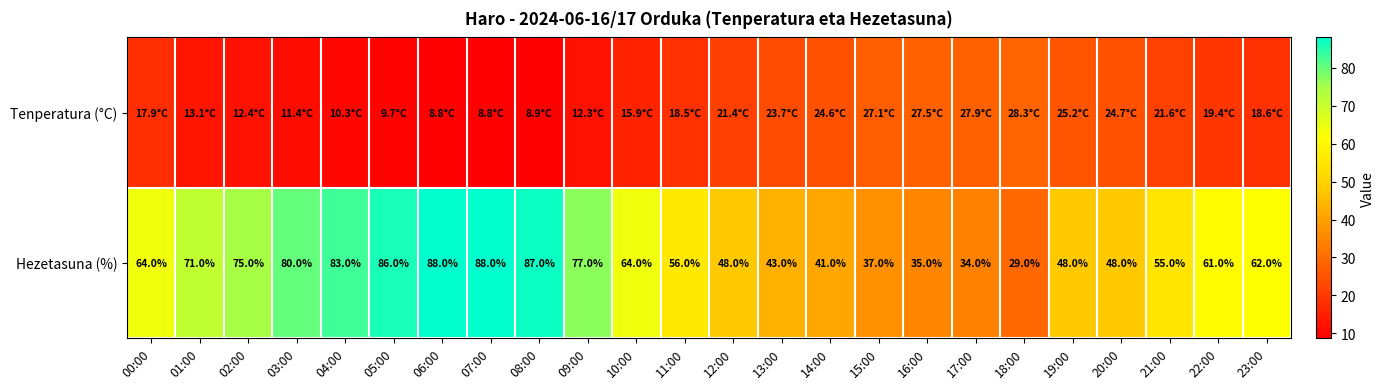

Is it true that Hezetasuna (%) equals 43.0 at 13:00?

True